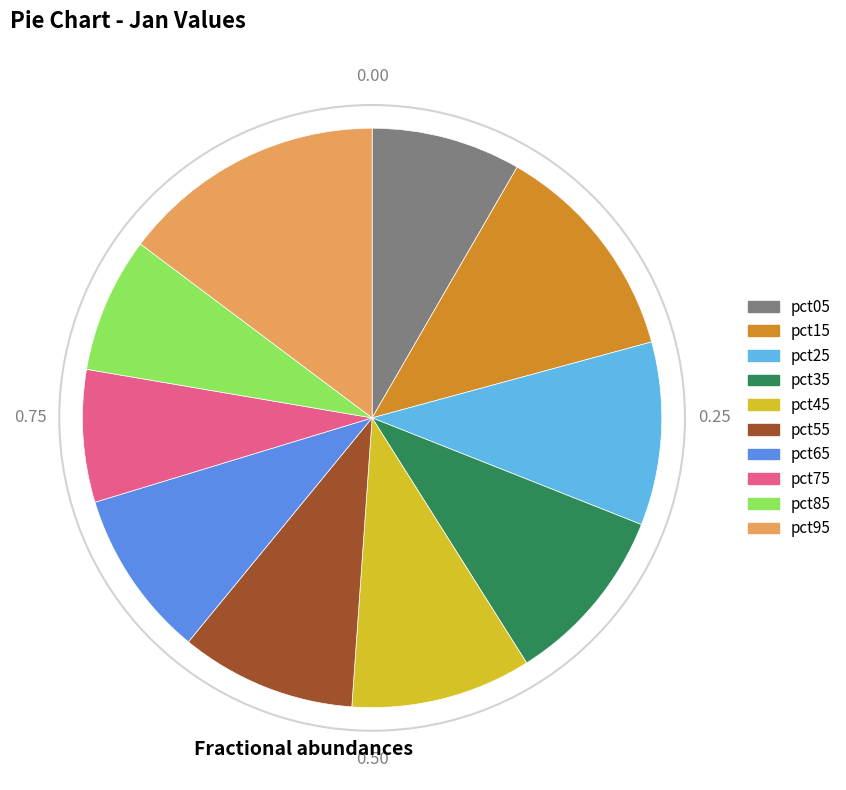

The pct75 slice represents 7% of the pie. True or false?

True